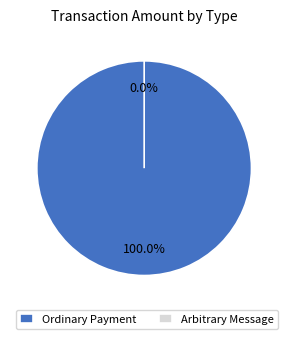

The Arbitrary Message slice represents 0% of the pie. True or false?

True